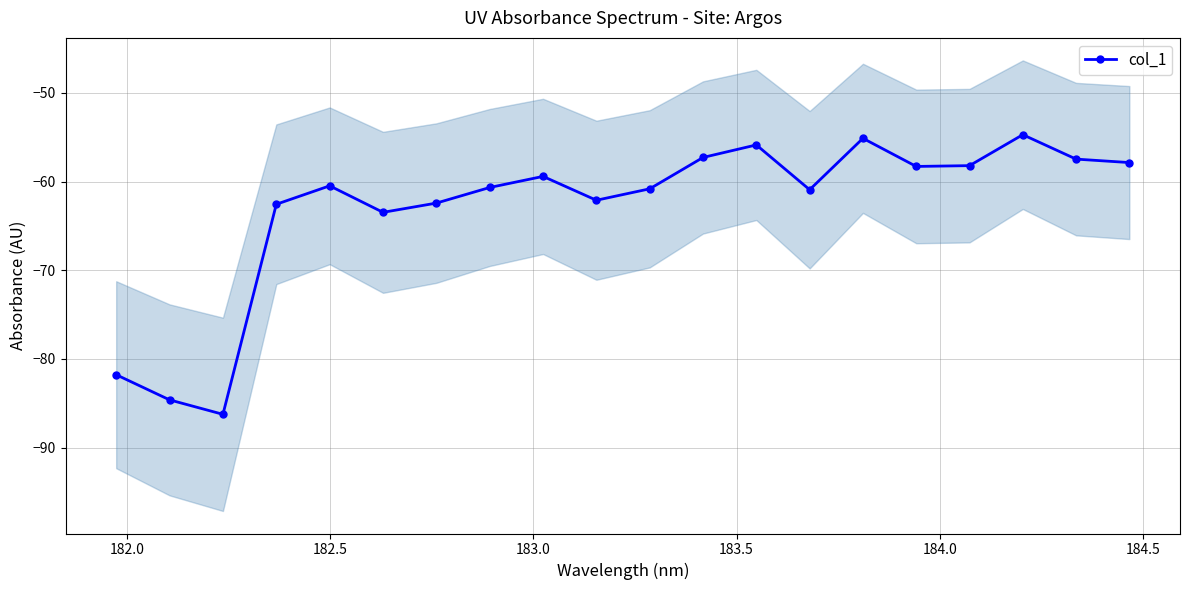

What is the greatest value displayed?

-54.7